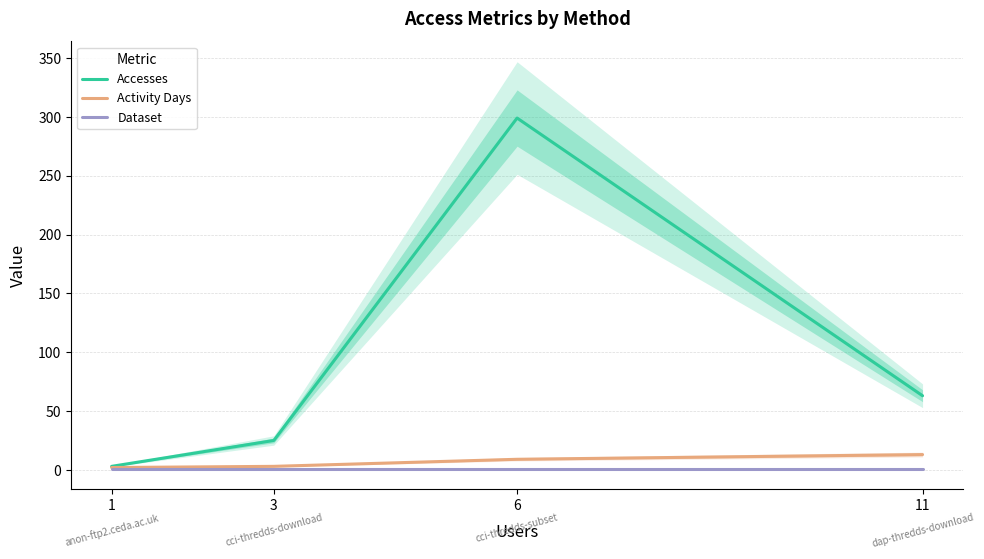

Does the chart display data point markers on the line(s)?

No